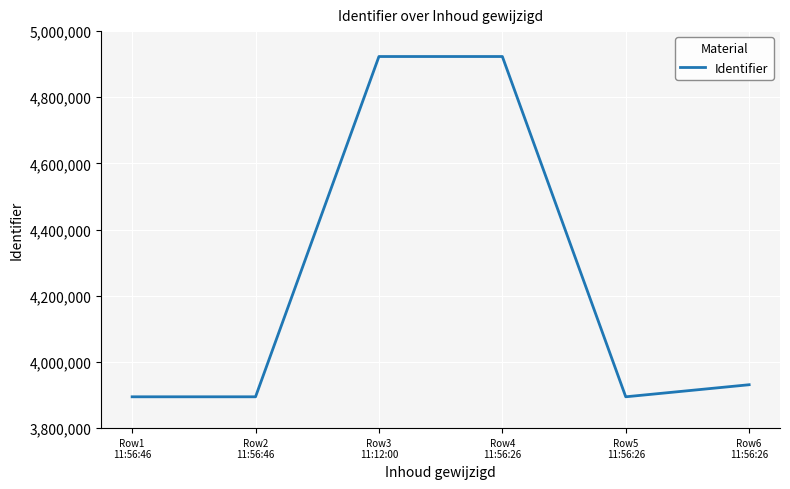

What is the minimum value shown in the chart?

3894686